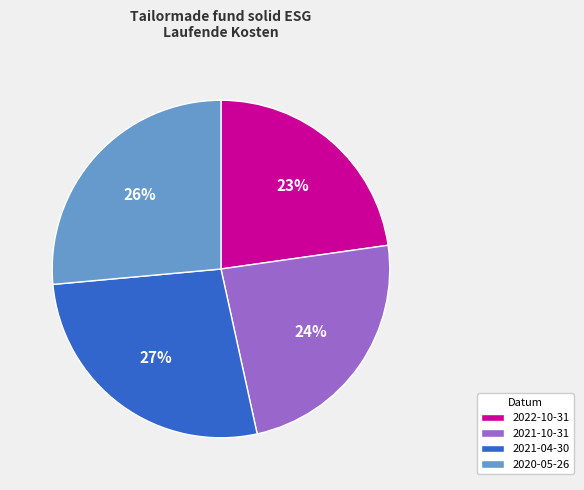

To the nearest percent, what is the average slice percentage?

25%